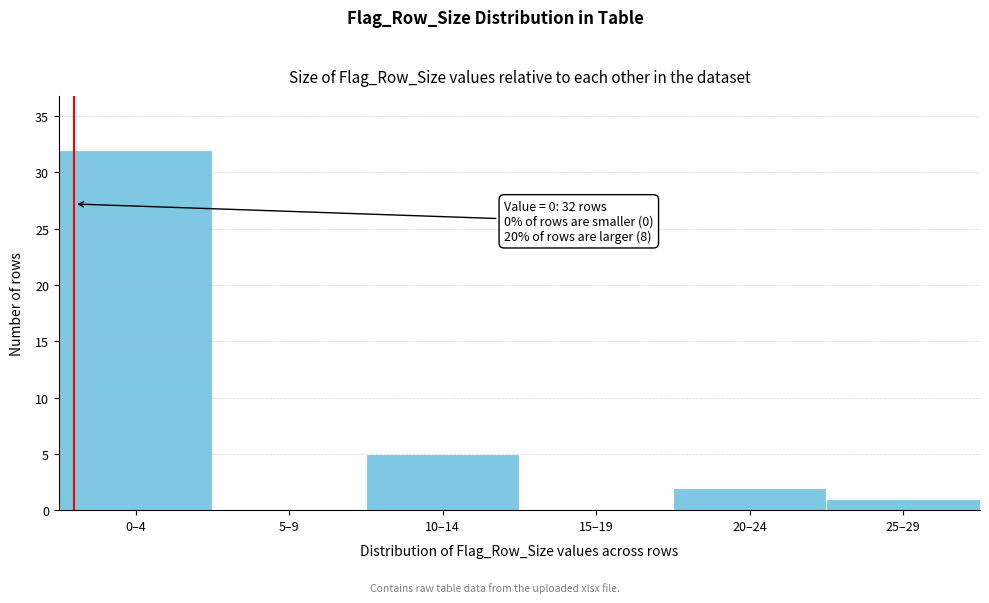

Reading left to right, what are all the values shown in this chart?

0–4=32	5–9=0	10–14=5	15–19=0	20–24=2	25–29=1